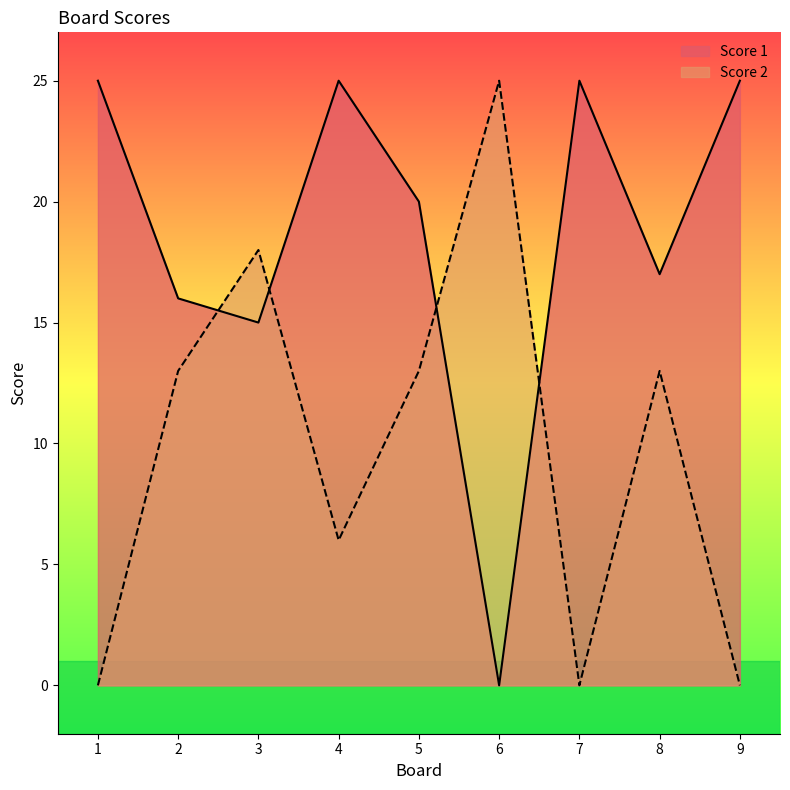

What are all the series names shown in the legend?

Score 1, Score 2